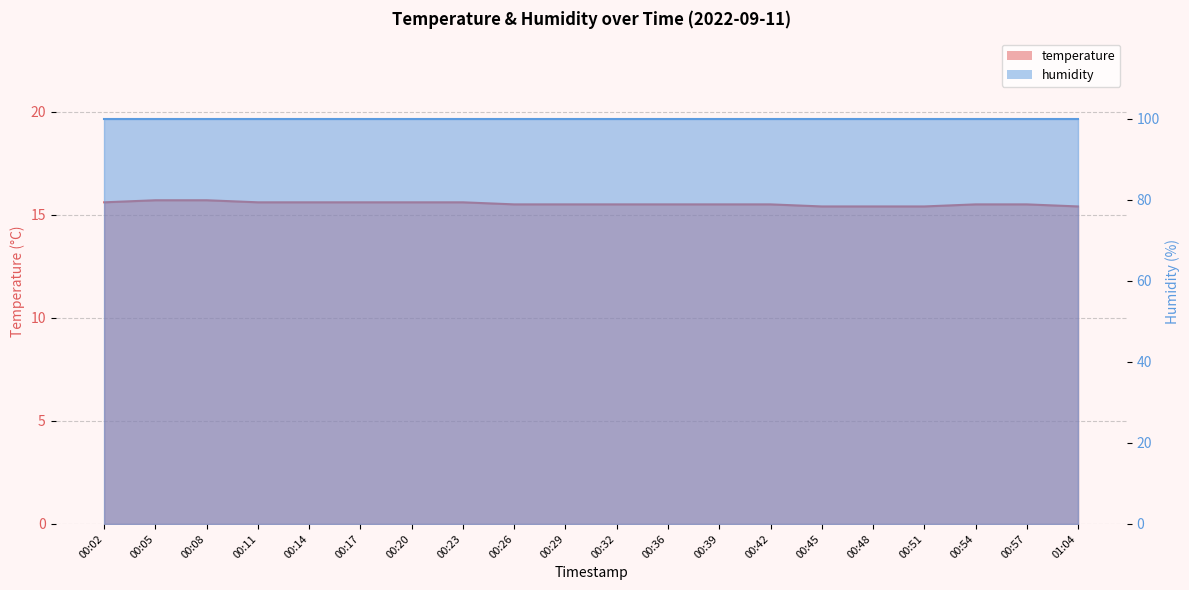

Rank the categories by value from lowest to highest.

00:45, 00:48, 00:51, 01:04, 00:26, 00:29, 00:32, 00:36, 00:39, 00:42, 00:54, 00:57, 00:02, 00:11, 00:14, 00:17, 00:20, 00:23, 00:05, 00:08